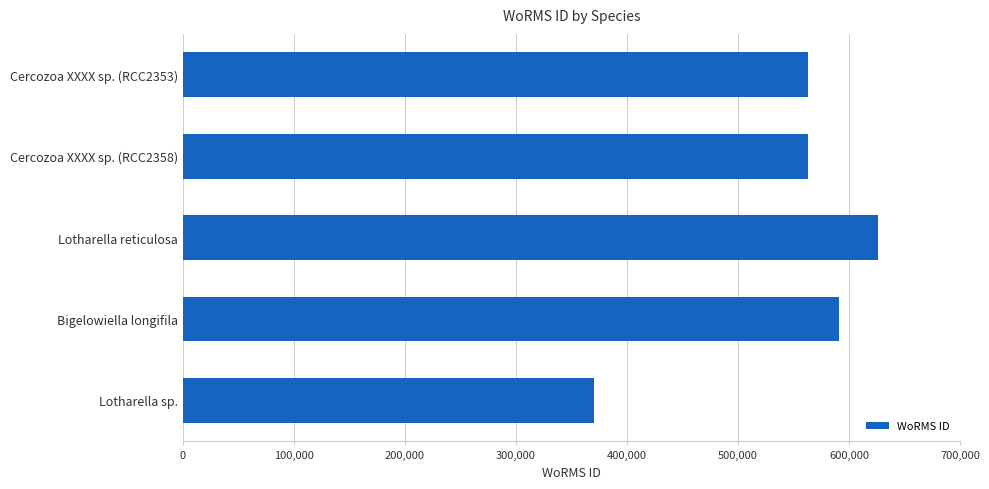

What is the difference between the maximum and minimum values?

256142